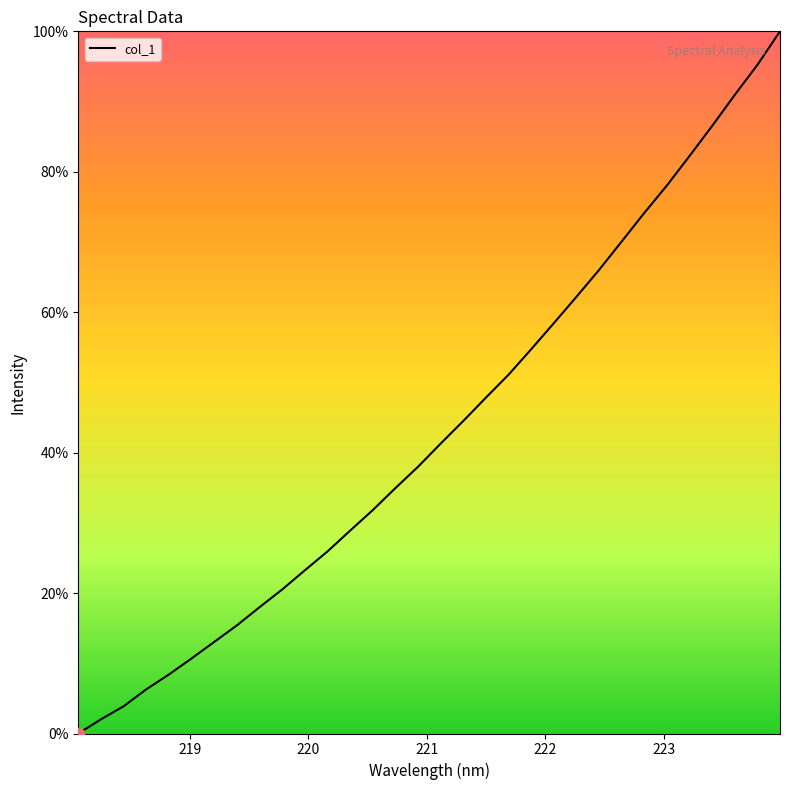

What is the maximum value shown in the chart?

100.0